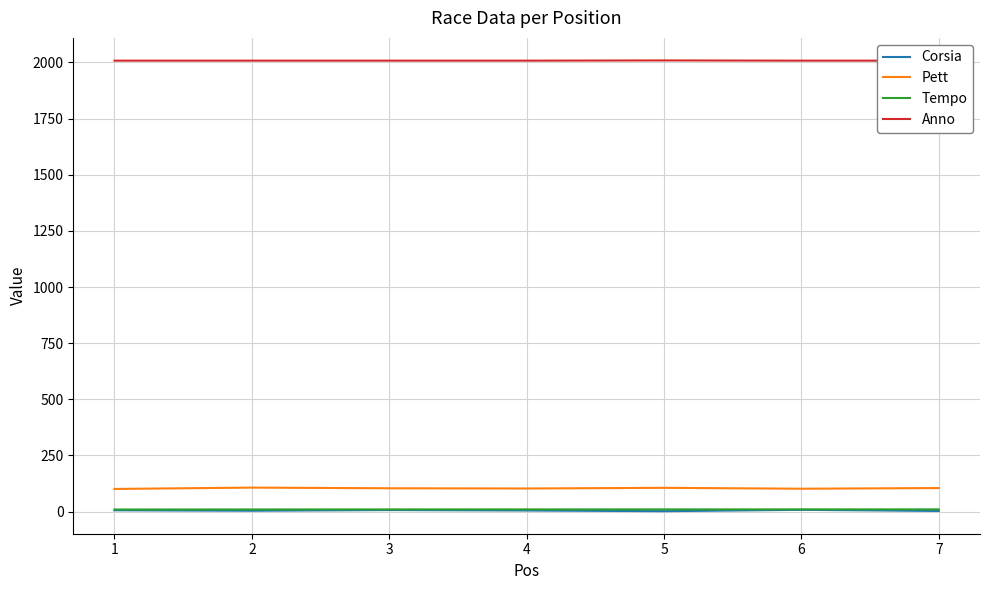

At which category is the sum across all series the highest?

3